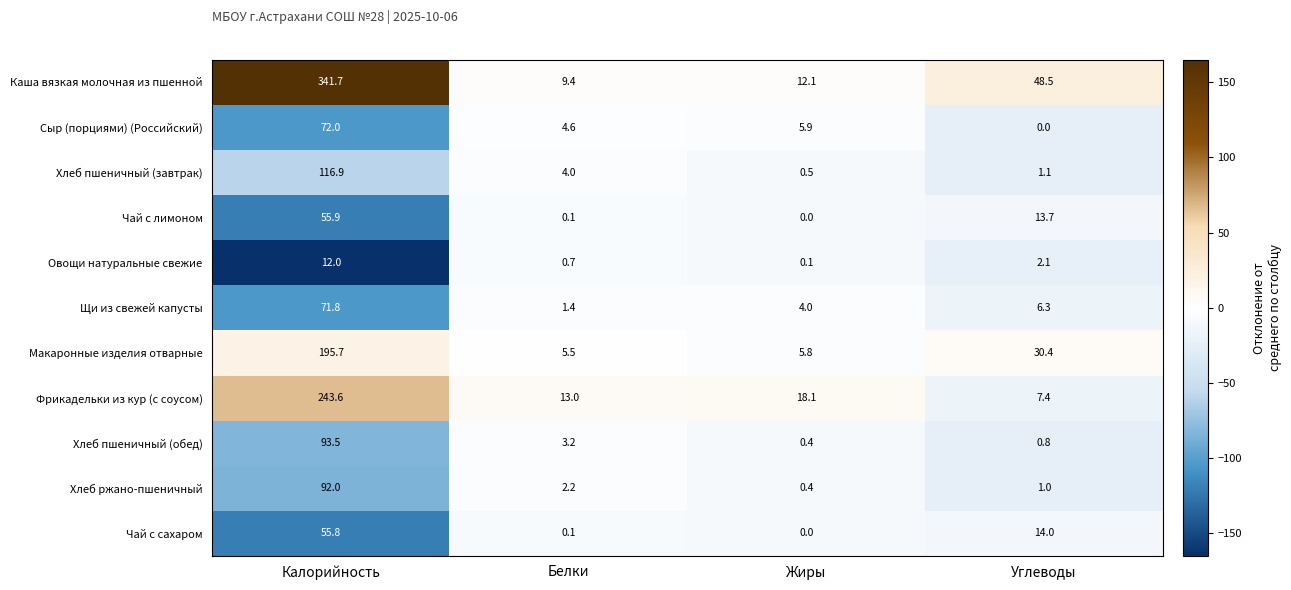

Which series changed the most between Калорийность and Жиры?

Каша вязкая молочная из пшенной